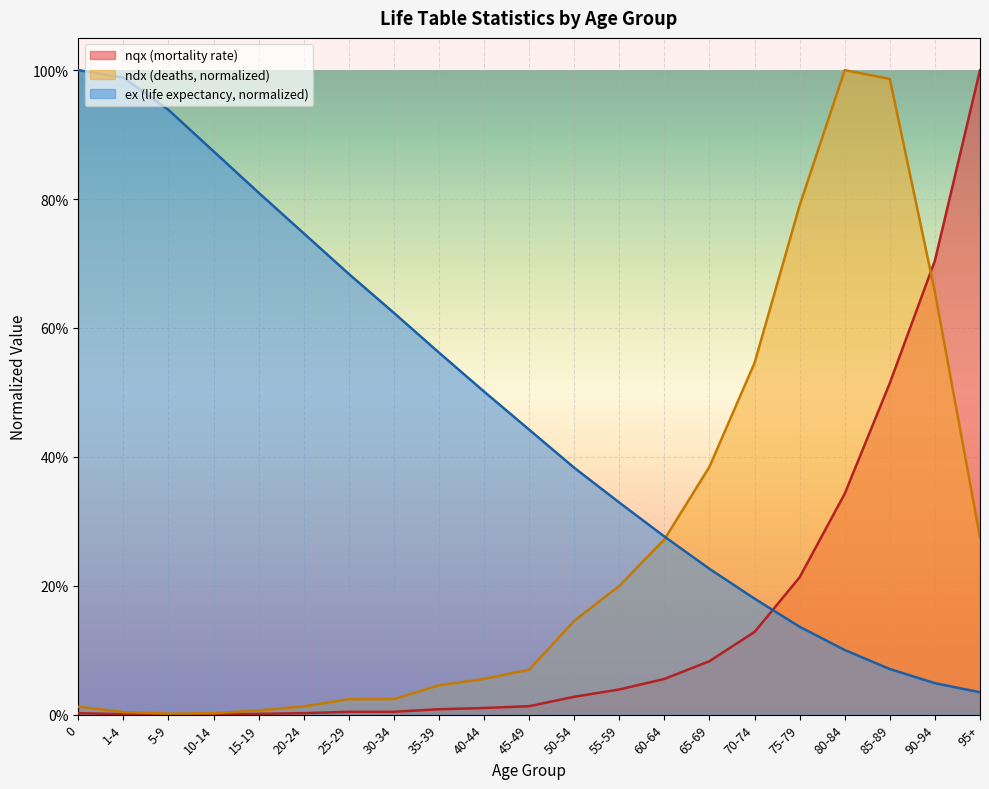

What is the difference between the maximum and minimum values in the nqx series?

1.0